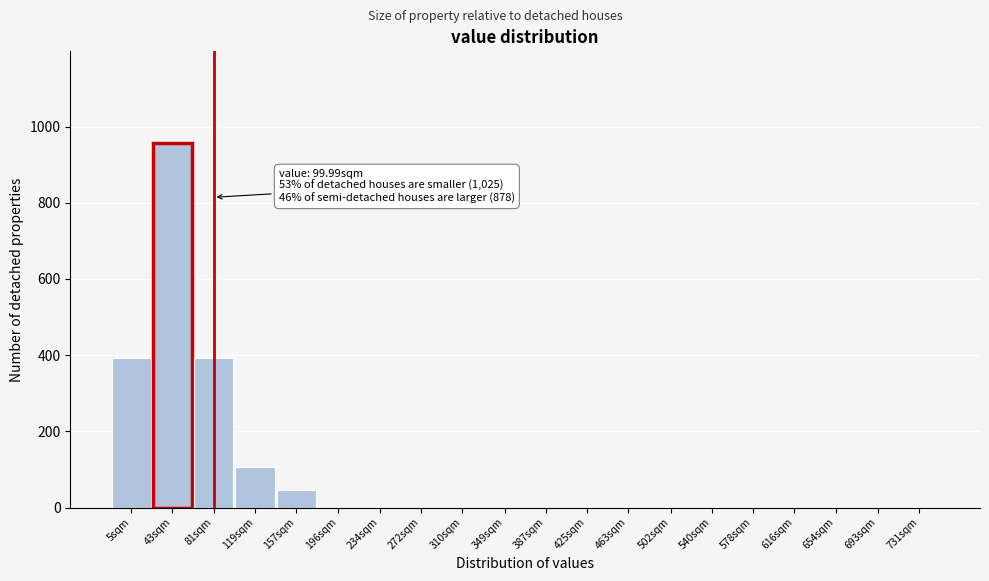

Reading right to left, extract all data points from this chart.

731sqm=0	693sqm=0	654sqm=0	616sqm=0	578sqm=0	540sqm=0	502sqm=0	463sqm=0	425sqm=0	387sqm=0	349sqm=0	310sqm=0	272sqm=0	234sqm=0	196sqm=0	157sqm=47	119sqm=107	81sqm=393	43sqm=958	5sqm=393